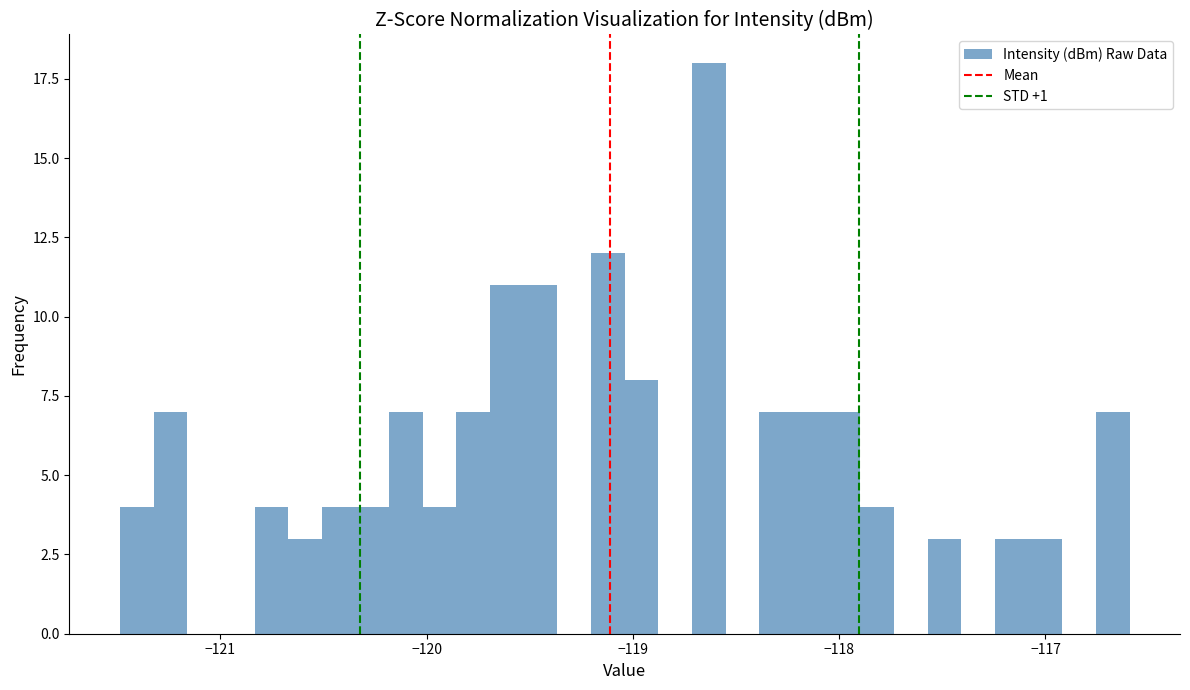

Around what value on the x-axis is the tallest bar? Give the approximate position of its centre, as read against the axis.

-118.6